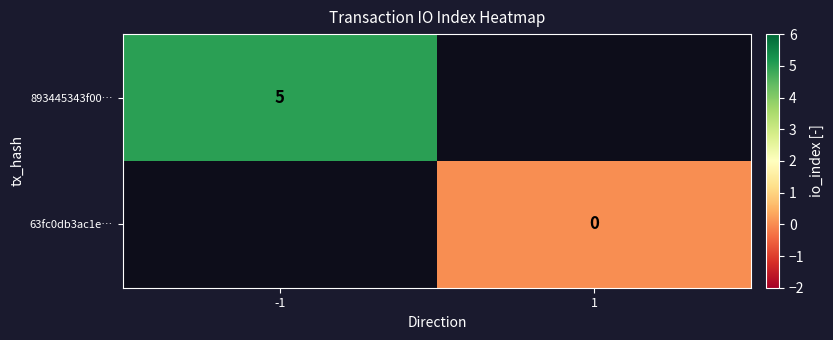

The 893445343f00… series shows 1 at -1. True or false?

False